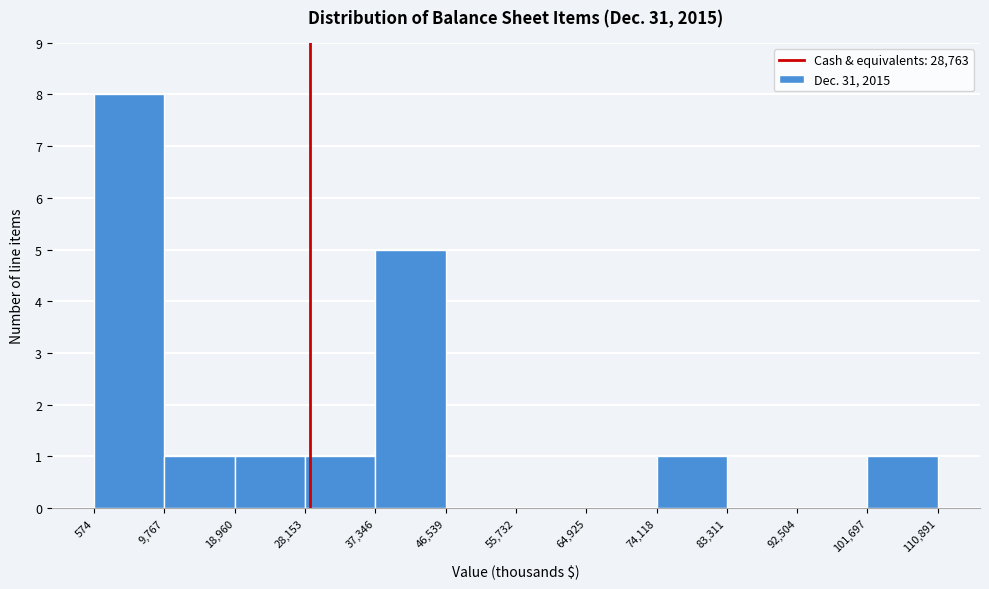

Over which range of the x-axis is the bar tallest?

574 to 9,767